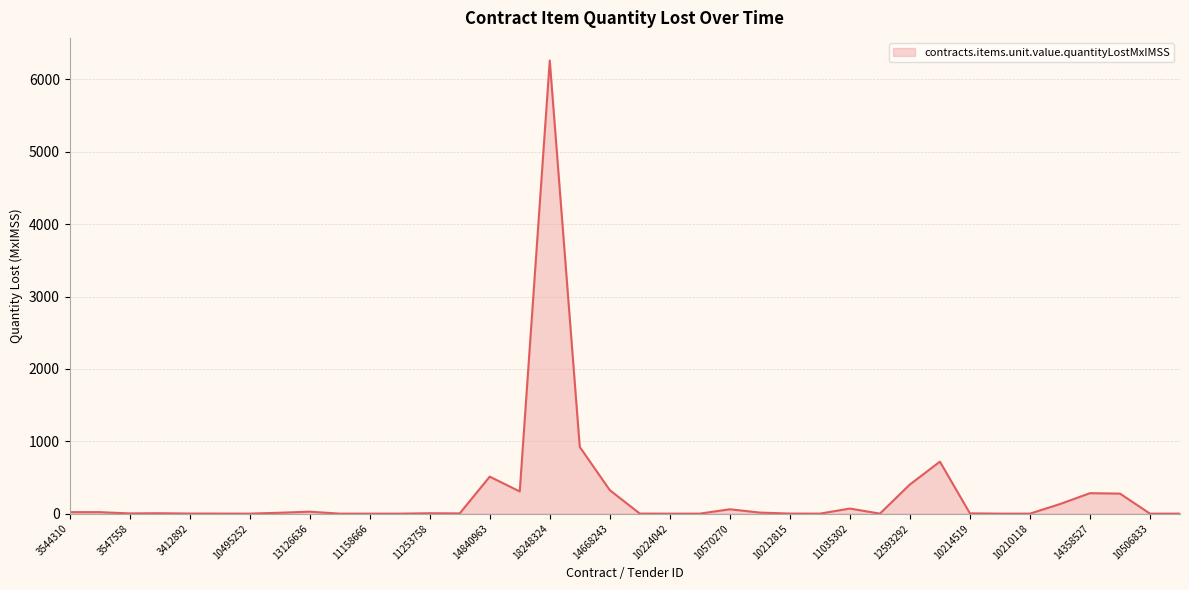

What is the maximum value shown in the chart?

6260.5